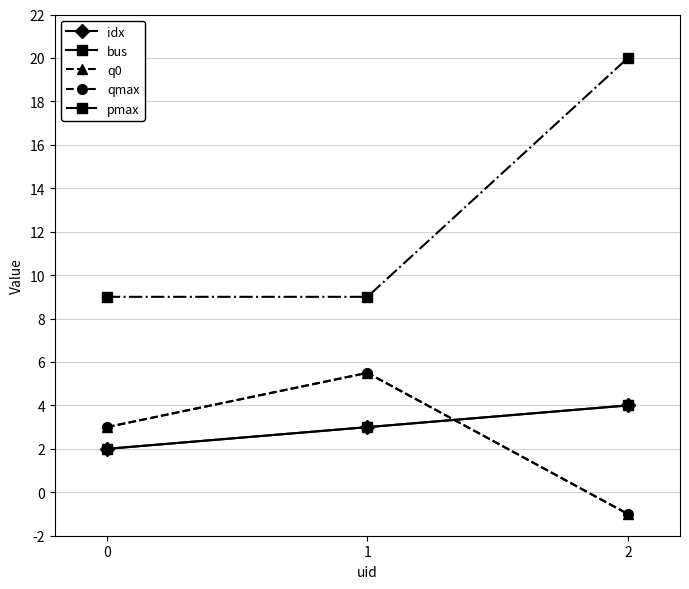

How many lines are shown in the chart?

5